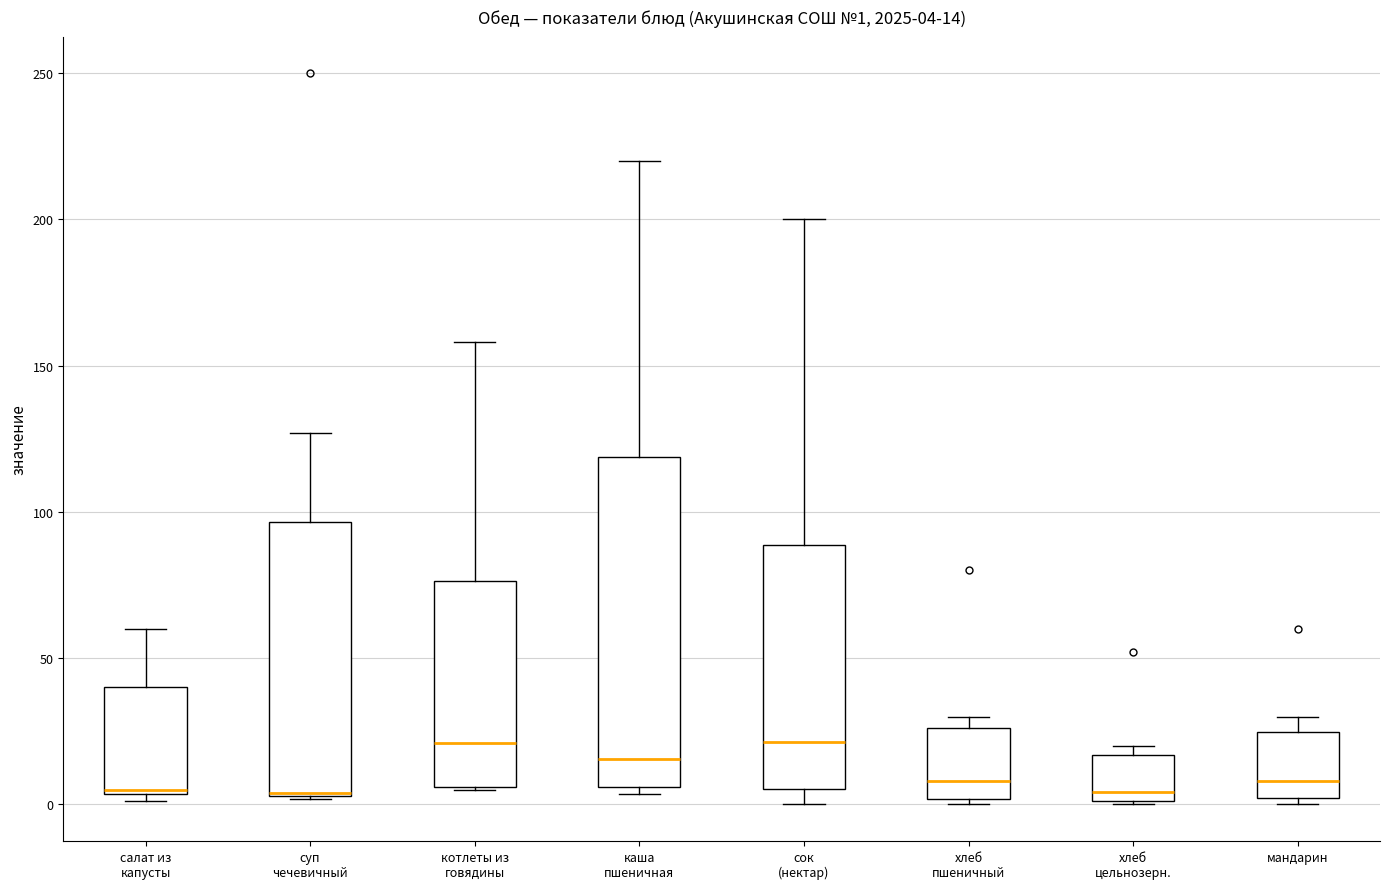

Which box is the tallest, from its lower edge to its upper edge?

каша пшеничная